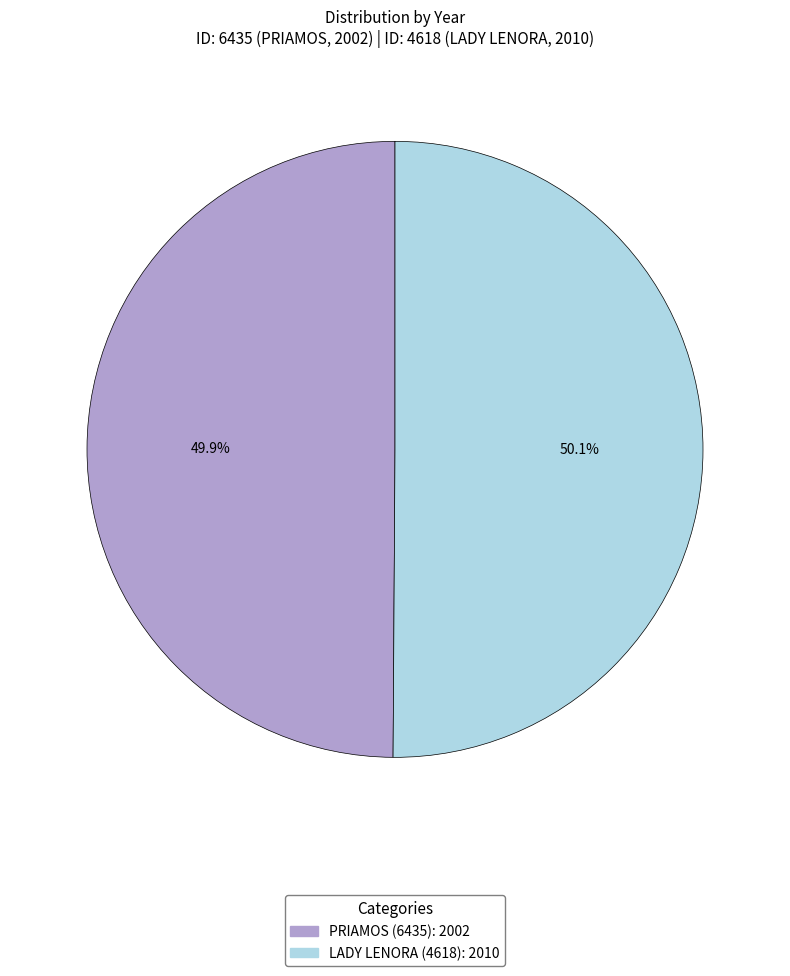

What is the ratio of the value at LADY LENORA (4618) to the value at PRIAMOS (6435)?

1.0